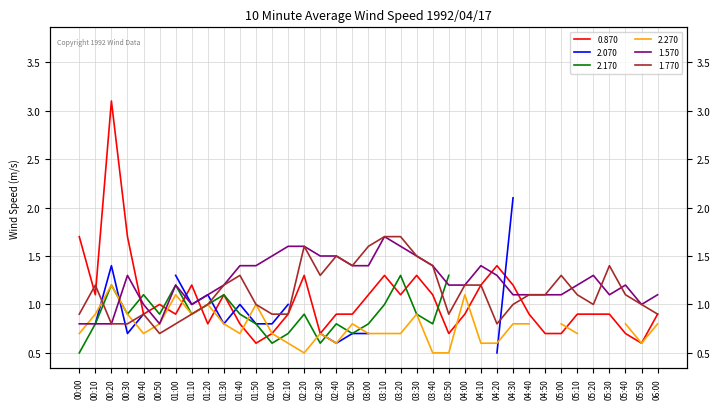

The 1.570 series shows 2.4 at 03:30. True or false?

False